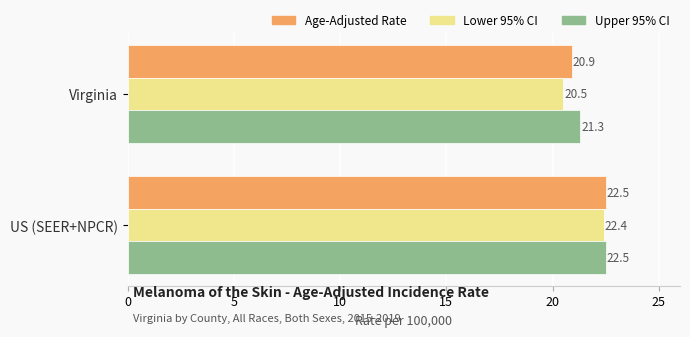

What is the total value across all series at US (SEER+NPCR)?

67.4